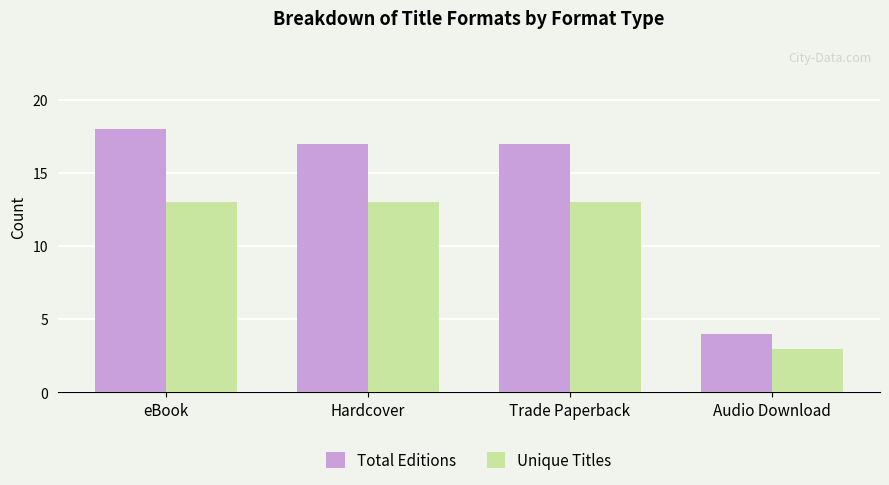

Reading left to right, extract all data points from this chart.

Total Editions: eBook=18	Hardcover=17	Trade Paperback=17	Audio Download=4
Unique Titles: eBook=13	Hardcover=13	Trade Paperback=13	Audio Download=3